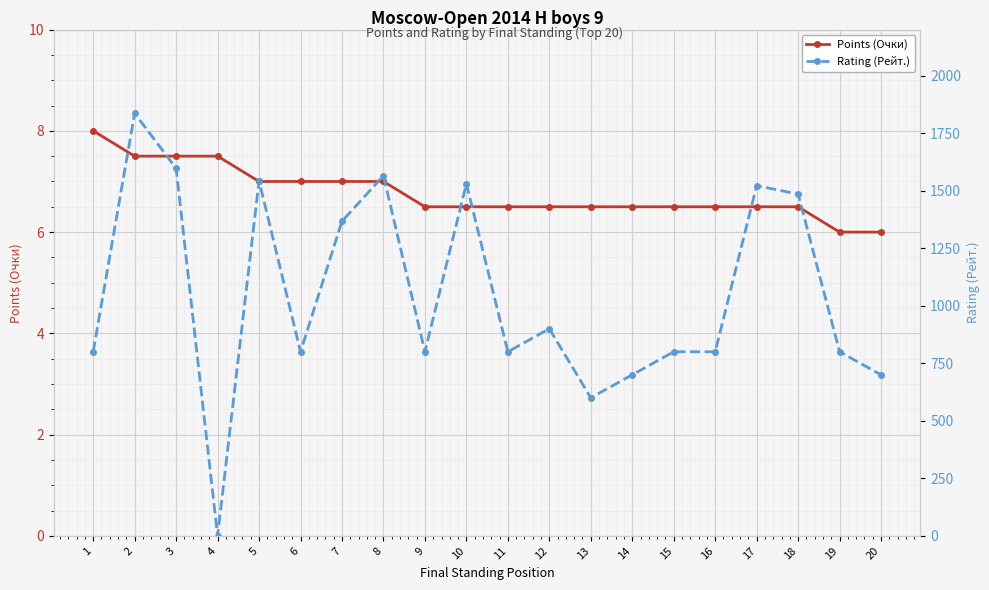

What is the value of the Rating (Рейт.) point at the 8th from the left?

1565.0